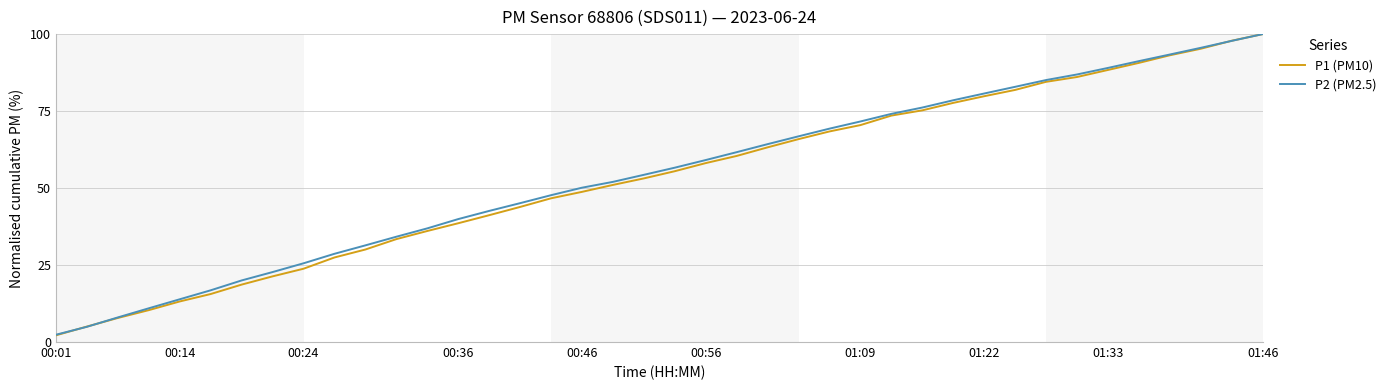

What is the maximum value for P2 (PM2.5)?

100.0